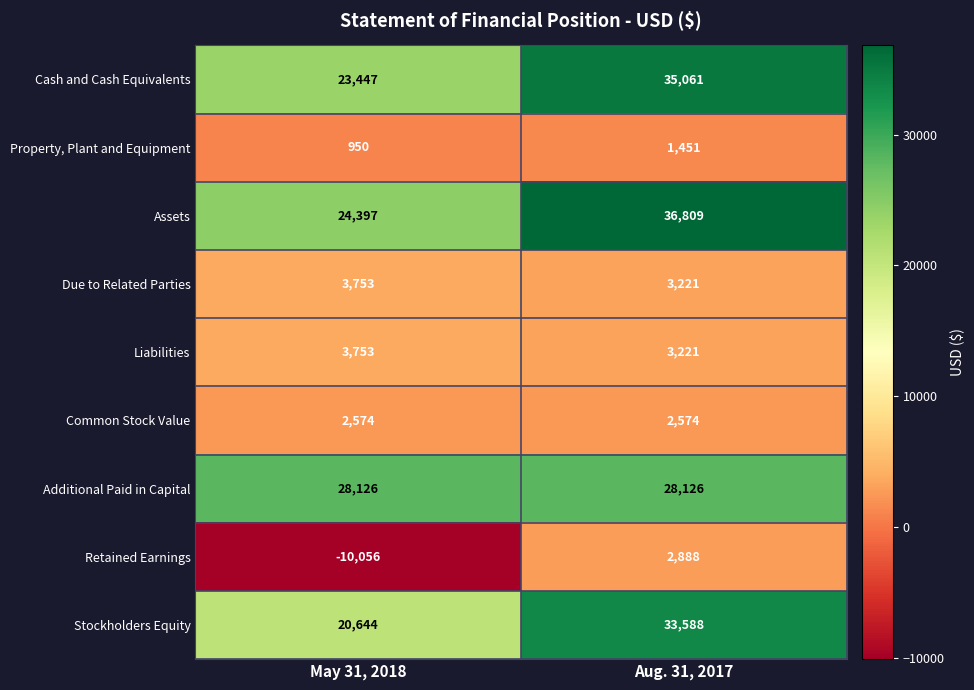

What is the minimum value shown in the chart?

-10056